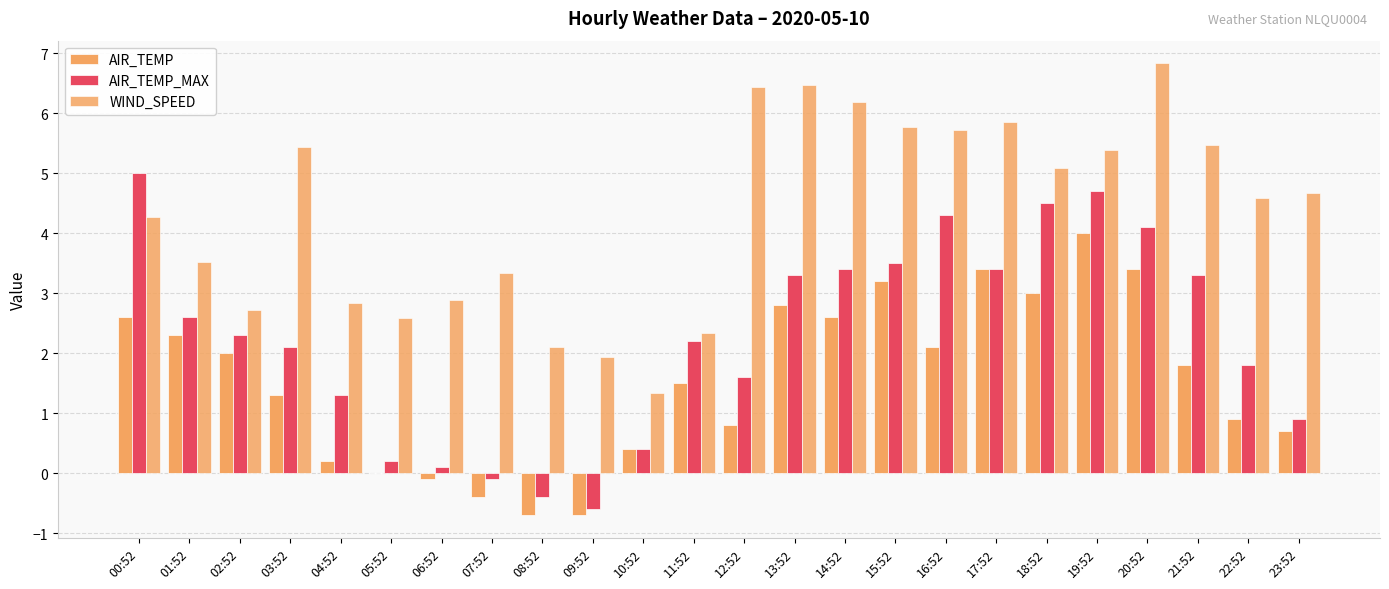

How many groups of bars are there?

24